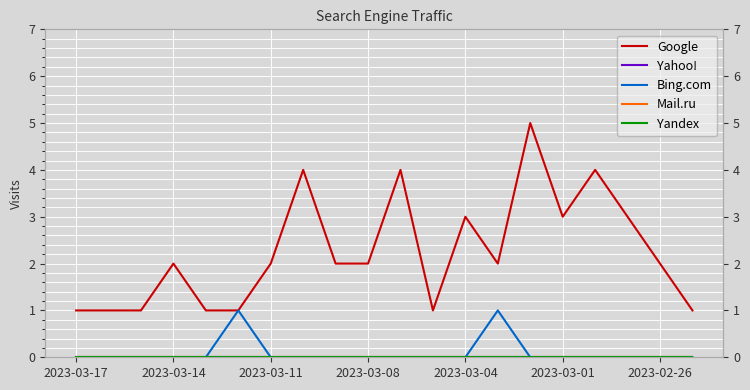

What are all the series names shown in the legend?

Google, Yahoo!, Bing.com, Mail.ru, Yandex